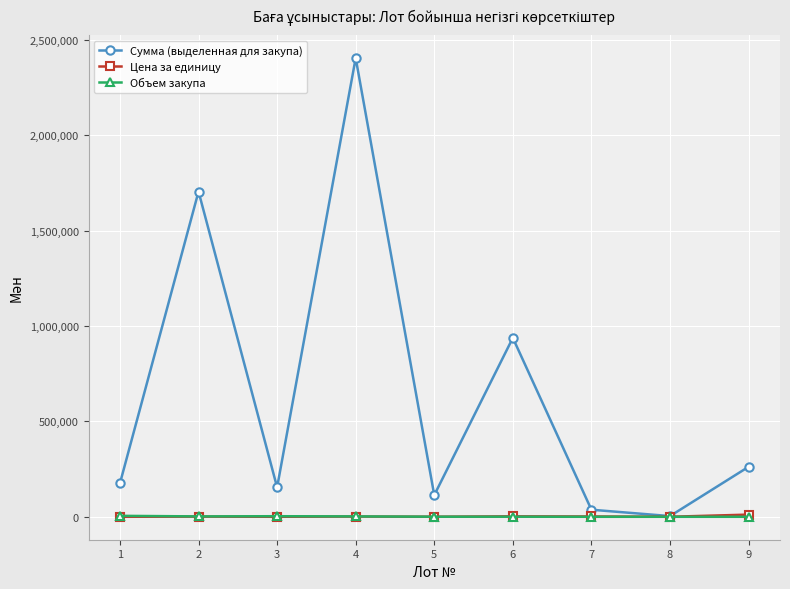

What is the value of the Объем закупа point at the 1st from the left?

5000.0